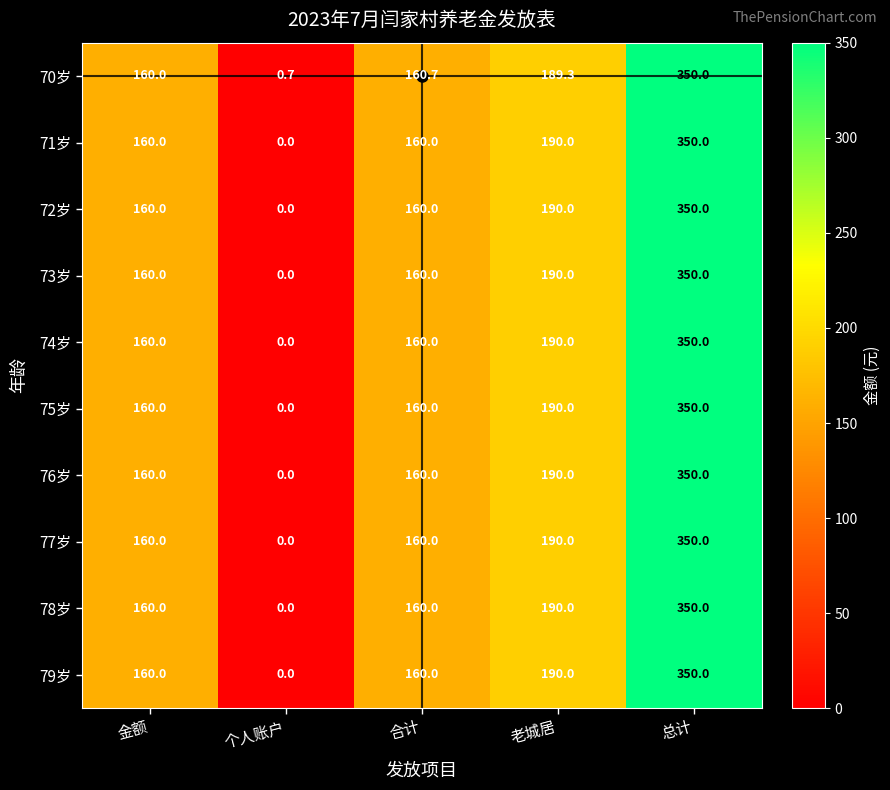

What is the total value across all series at 合计?

1600.7